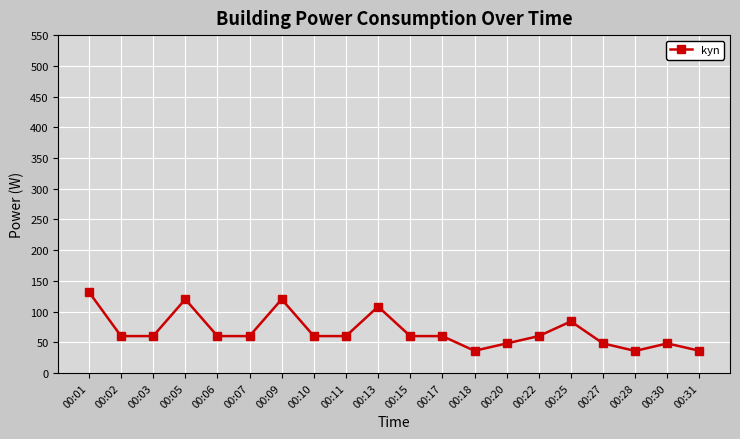

The value at 00:22 is 82.9. True or false?

False